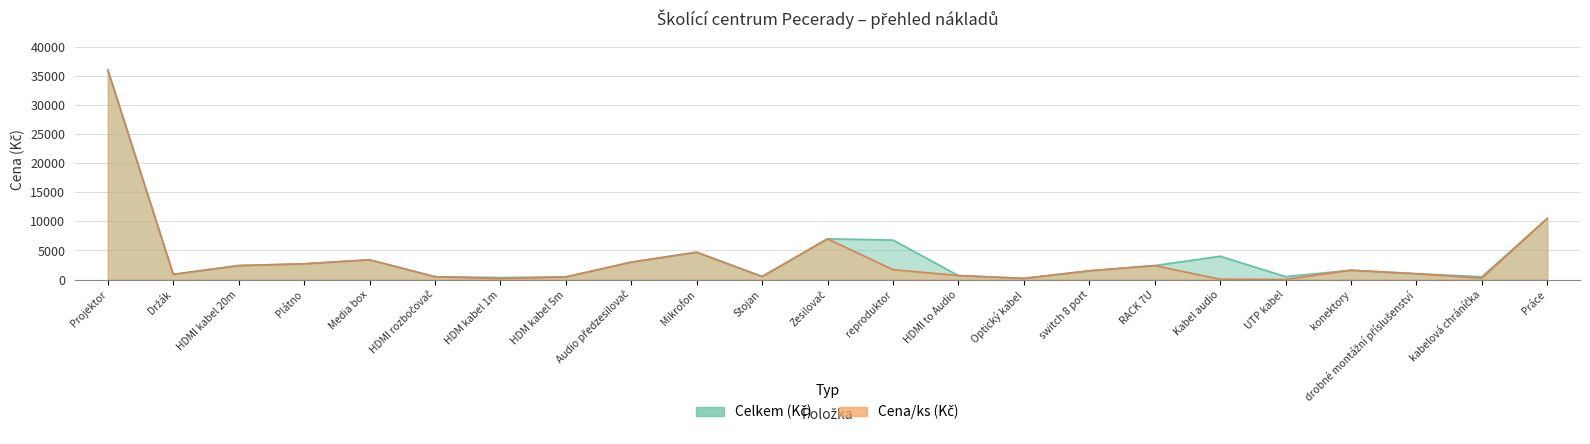

What are all the series names shown in the legend?

Celkem (Kč), Cena/ks (Kč)